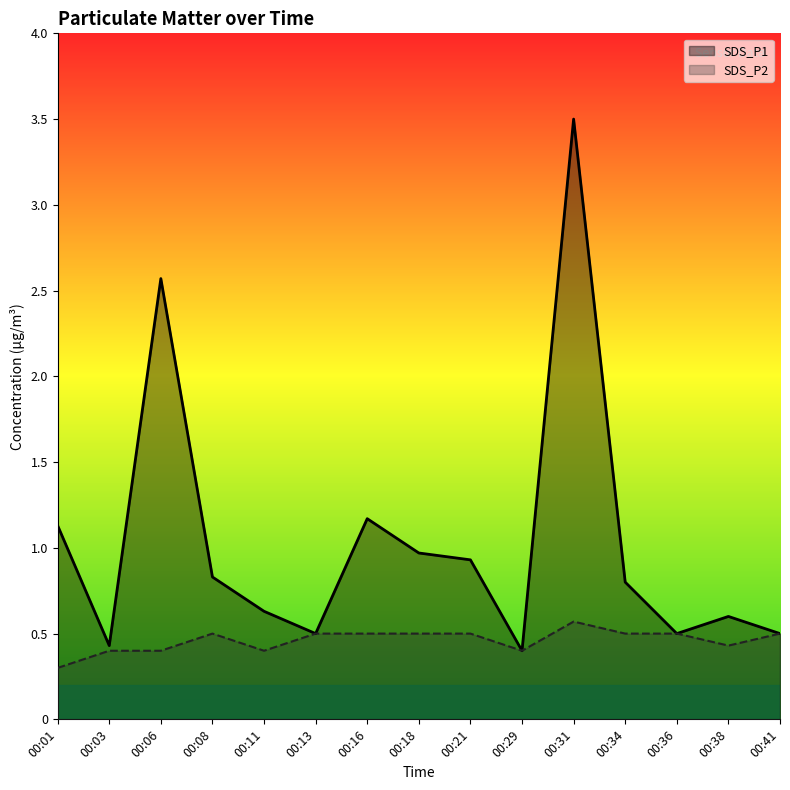

How many SDS_P2 values are between 0 and 1?

15